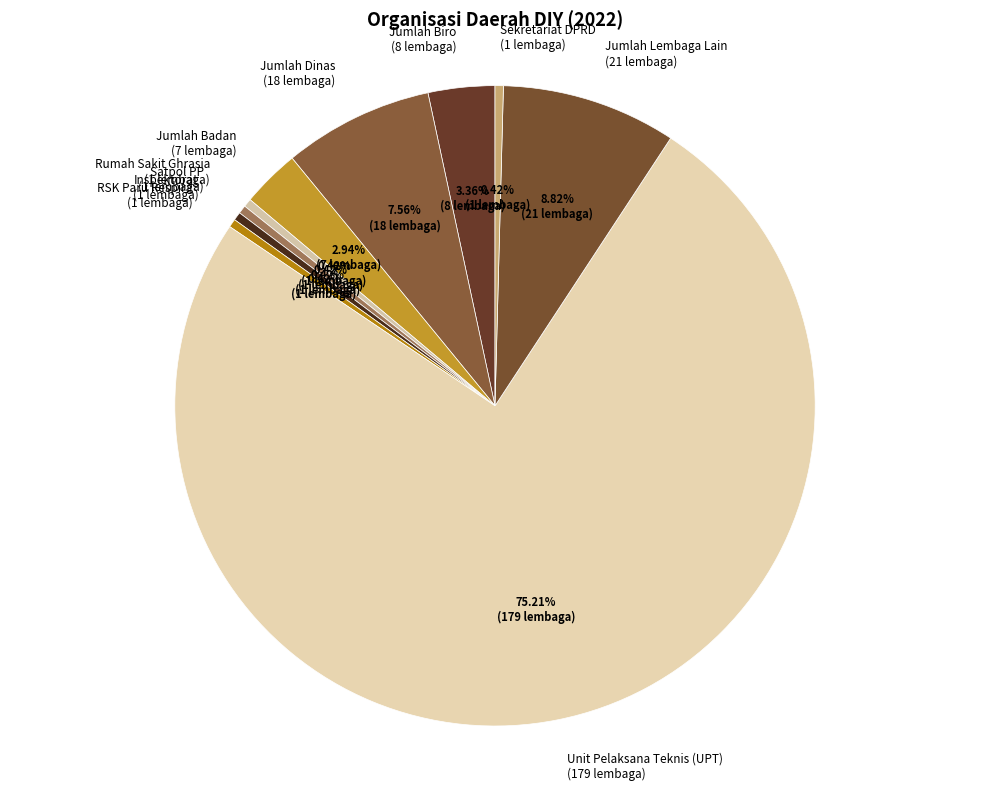

Combined, do Unit Pelaksana Teknis (UPT) and Sekretariat DPRD account for over 50%?

Yes